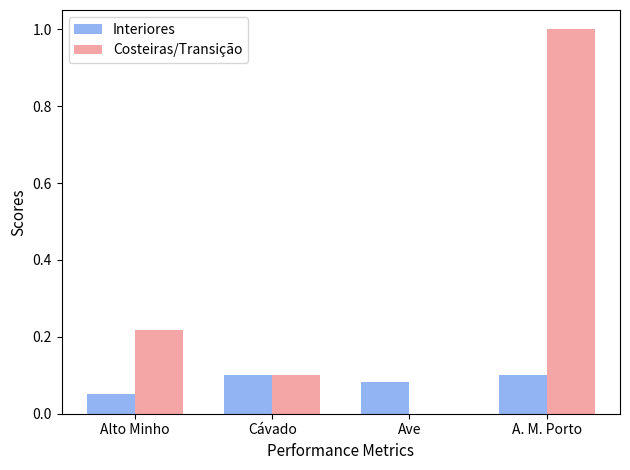

Which series has the largest range (max minus min)?

Costeiras/Transição